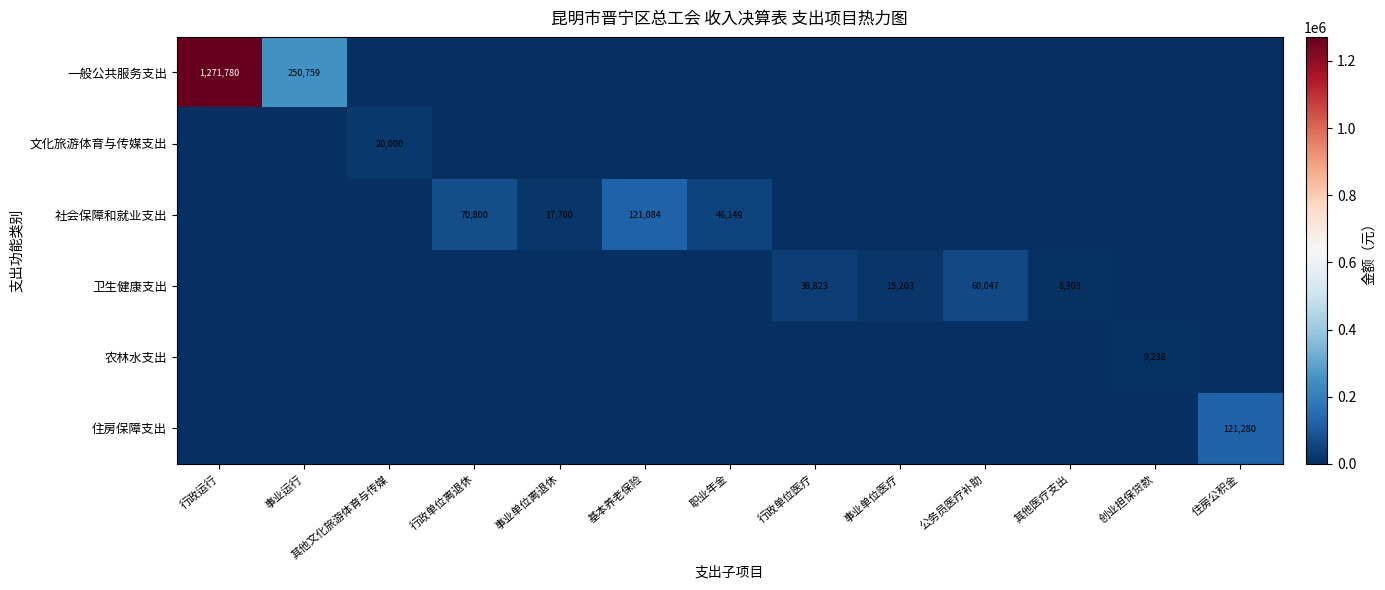

Is it true that 社会保障和就业支出 equals 70800 at 行政单位离退休?

True